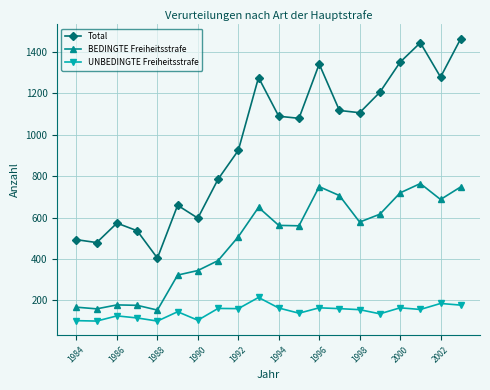

True or false: BEDINGTE Freiheitsstrafe and UNBEDINGTE Freiheitsstrafe cross at least once.

False